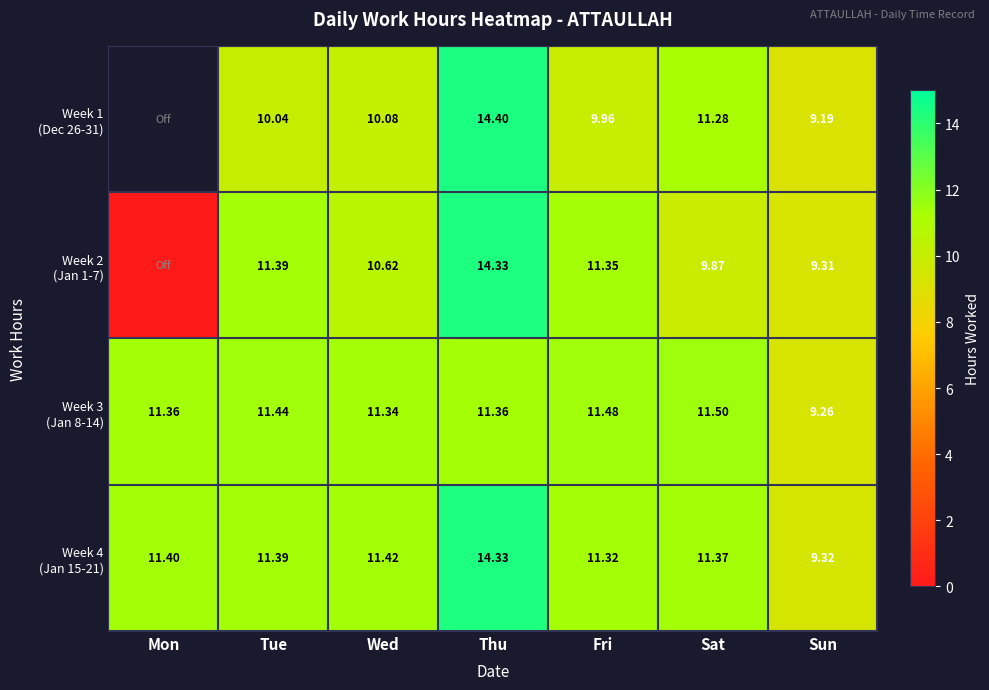

Rank the series by their average value, from highest to lowest.

Week 4 (Jan 15-21), Week 3 (Jan 8-14), Week 1 (Dec 26-31), Week 2 (Jan 1-7)